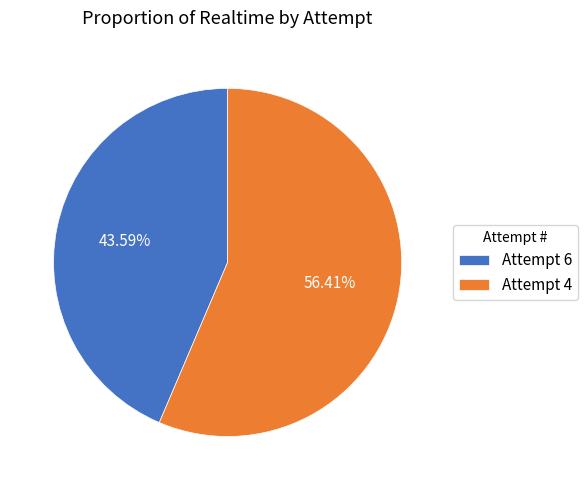

Is there any slice that represents more than half of the pie?

Yes